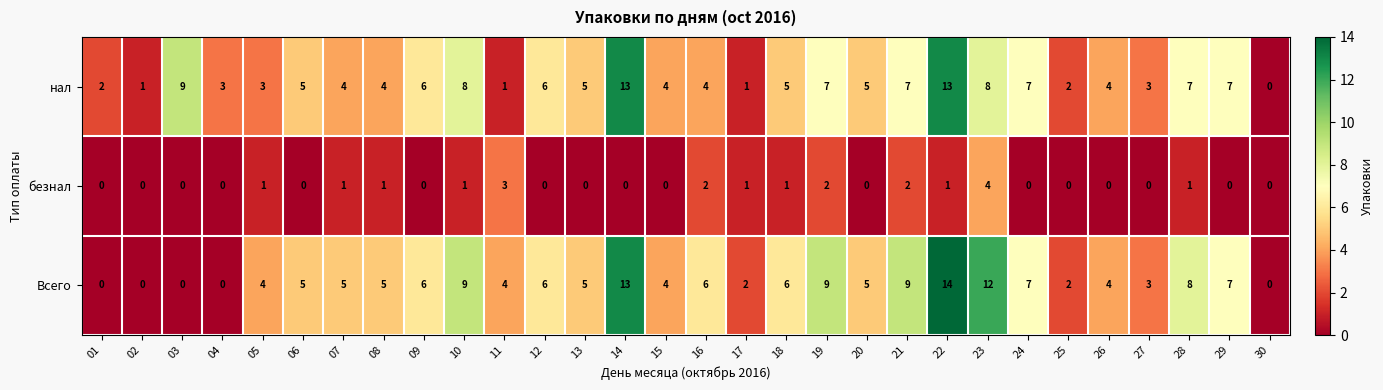

Which series has the largest range (max minus min)?

Всего